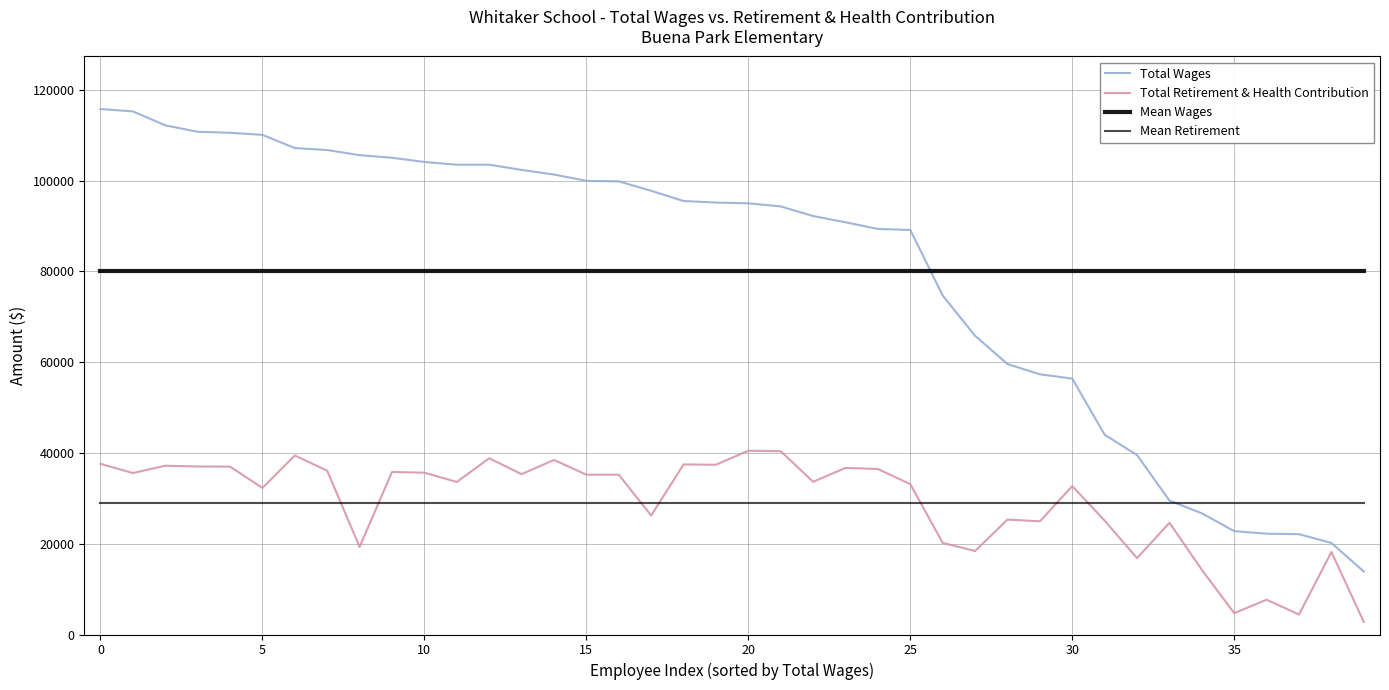

True or false: Mean Retirement has more than 2 points higher than both neighbors.

False